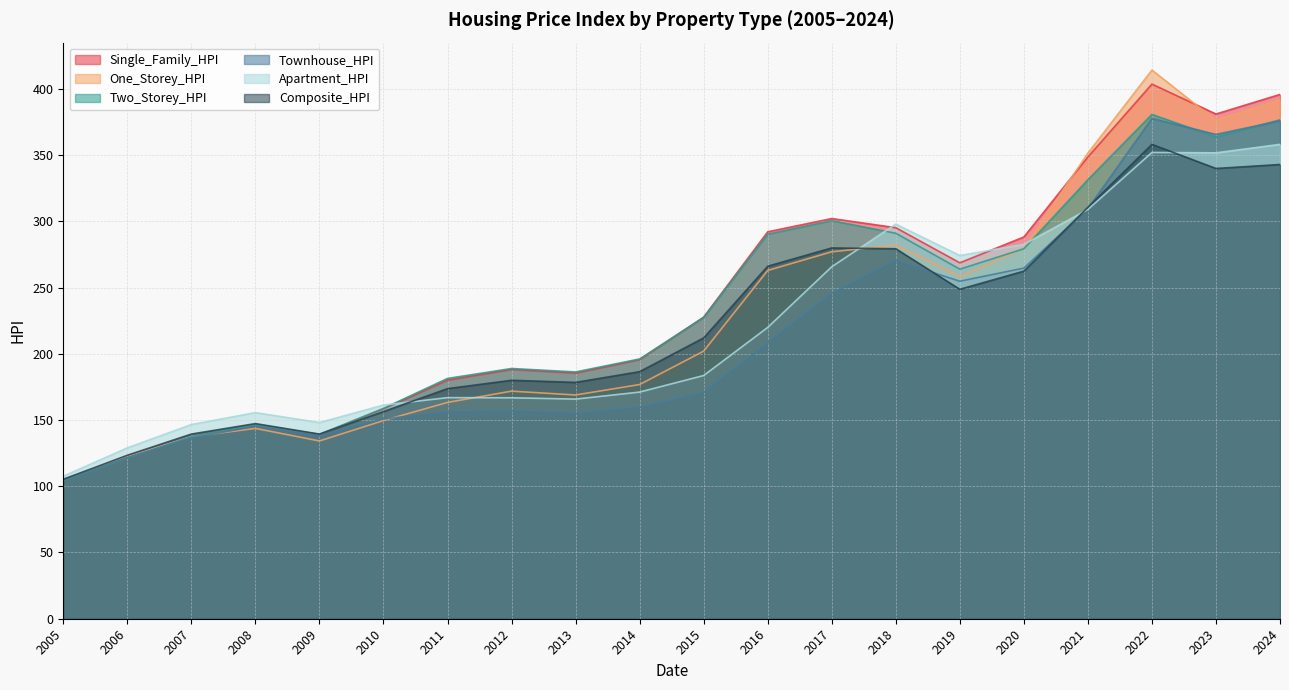

Which series ends up on top after the final intersection of Composite_HPI and Townhouse_HPI?

Townhouse_HPI